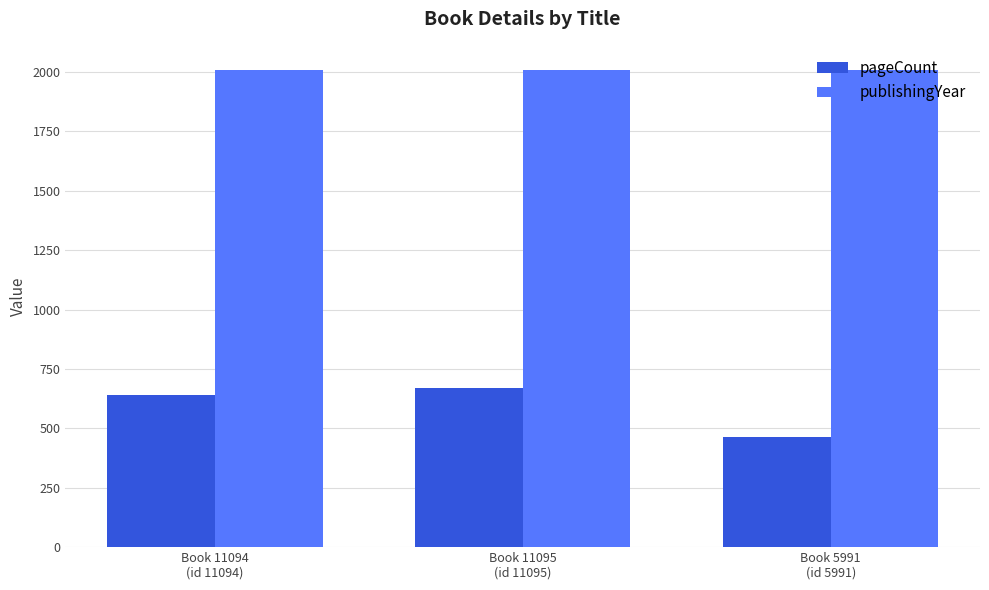

Which series has the largest total across all categories?

publishingYear